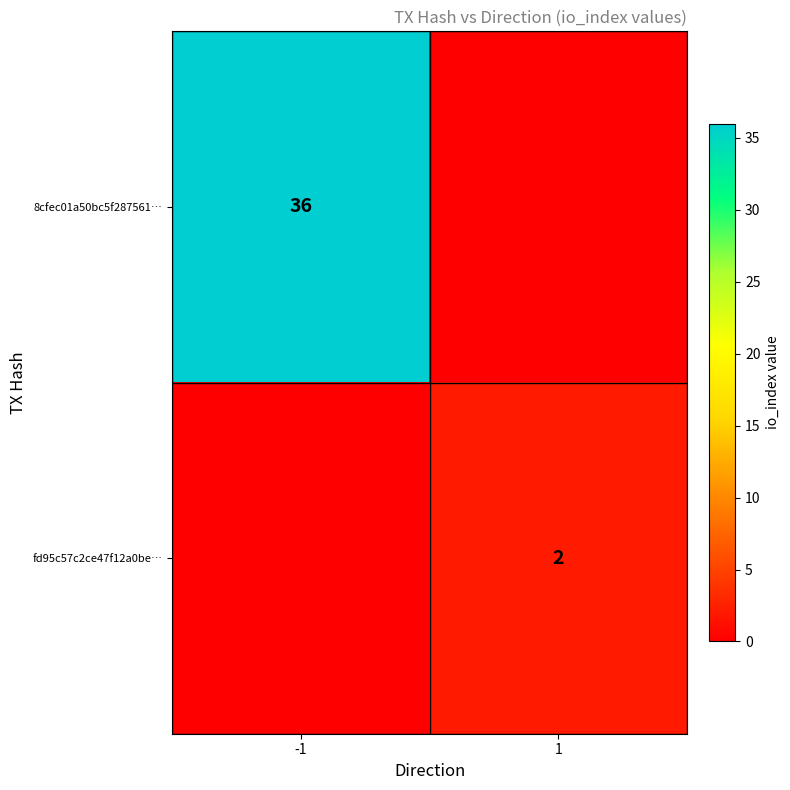

The fd95c57c2ce47f12a0be… series shows 3 at 1. True or false?

False